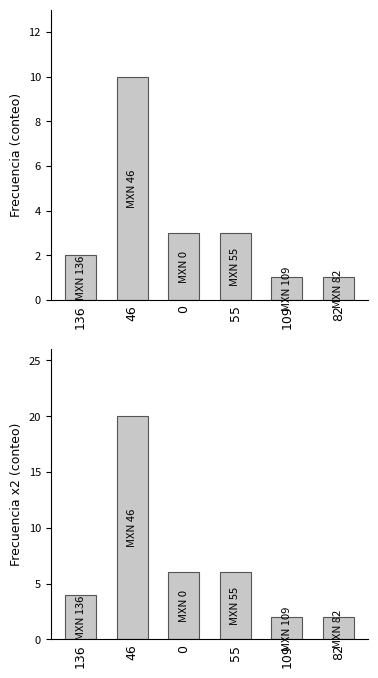

What is the total value across all series at 0?

9